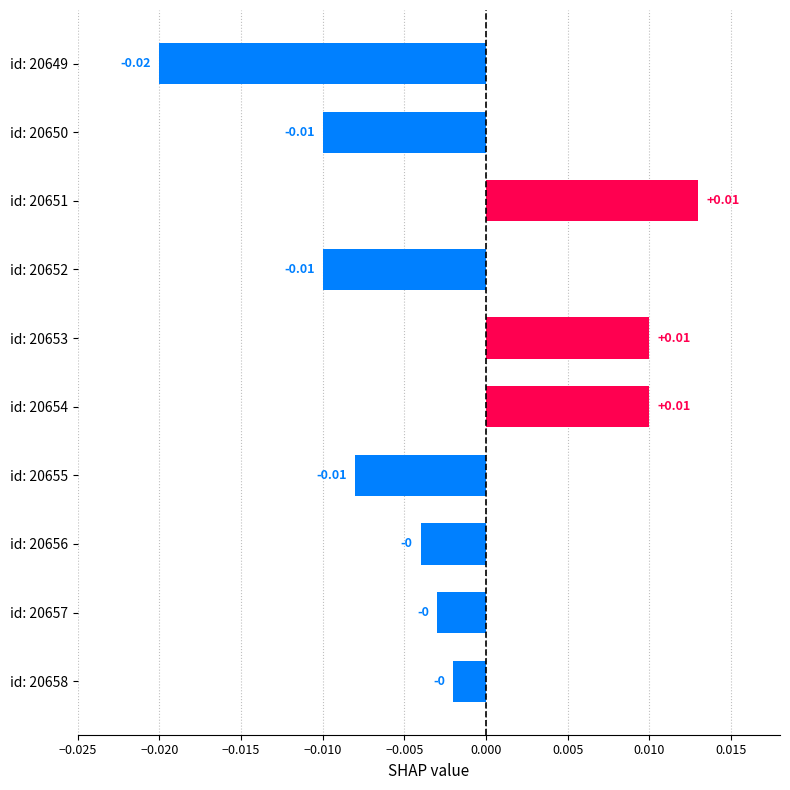

Which has a higher value, id: 20657 or id: 20655?

id: 20657